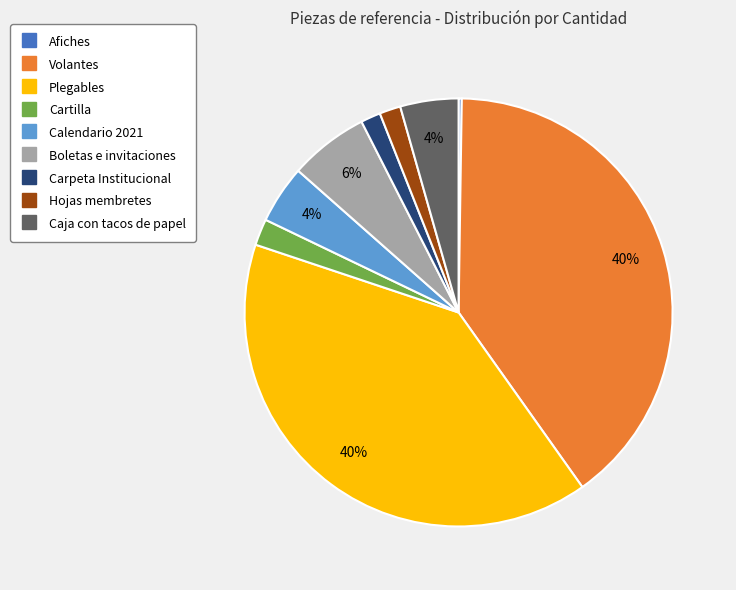

True or false: Boletas e invitaciones accounts for 13% of the total.

False